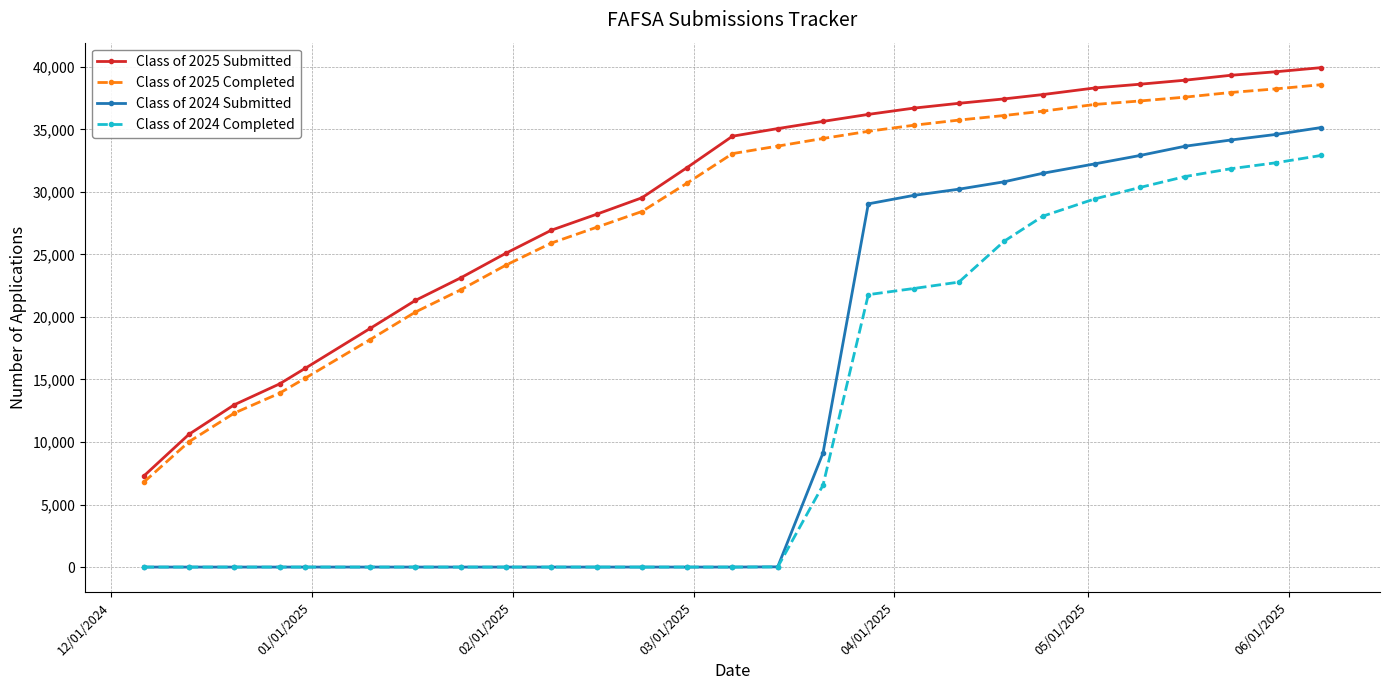

How many data points in Class of 2024 Completed are above 0?

13